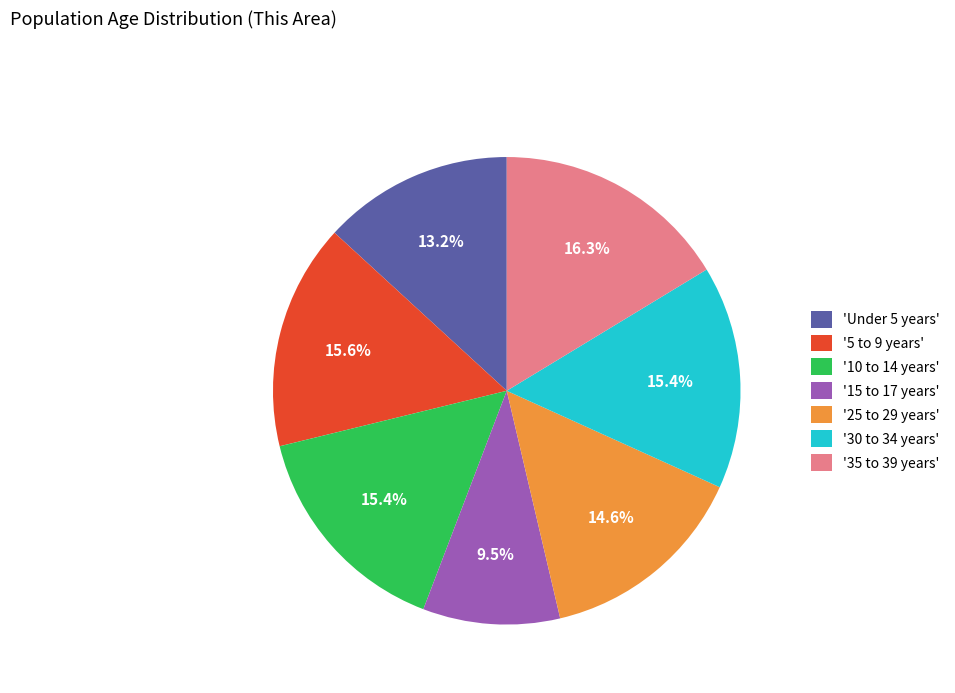

Which slice is the smallest?

'15 to 17 years'